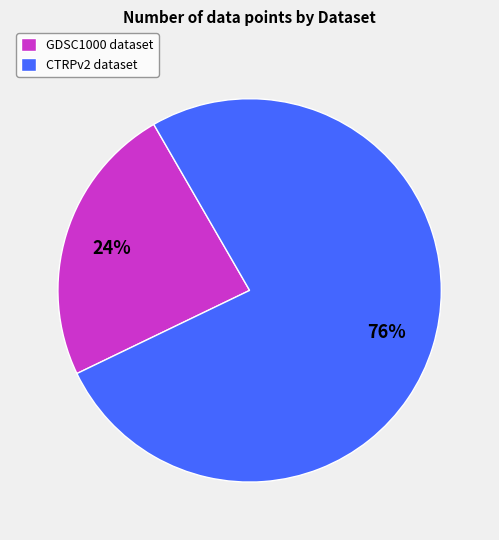

Combined, do CTRPv2 dataset and GDSC1000 dataset account for over 50%?

Yes